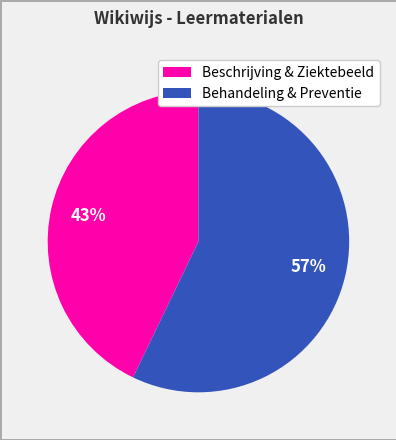

Is the sum of Behandeling & Preventie and Beschrijving & Ziektebeeld greater than half?

Yes